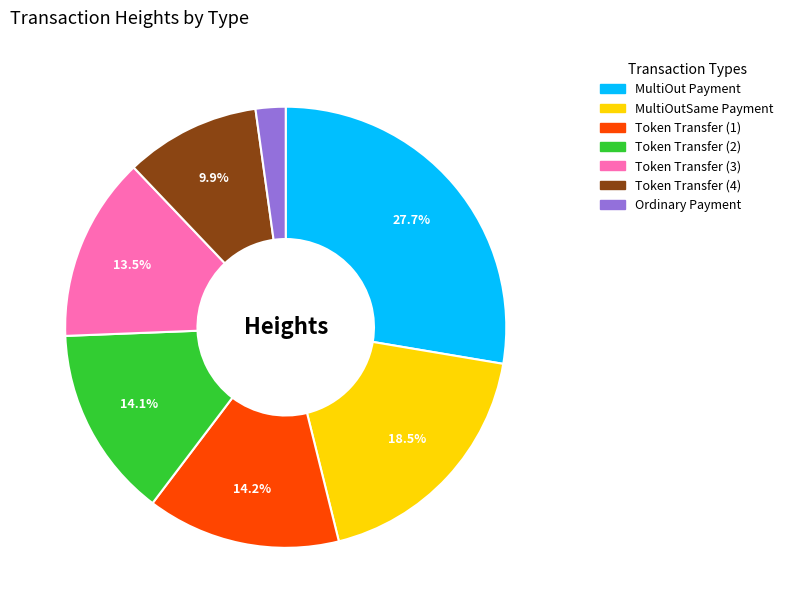

Which has a higher value, Token Transfer (4) or Ordinary Payment?

Token Transfer (4)